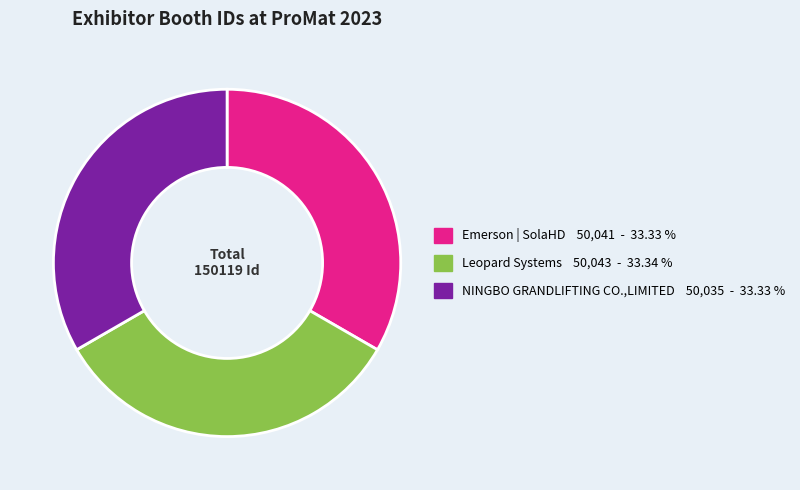

Is there a majority slice in this chart?

No